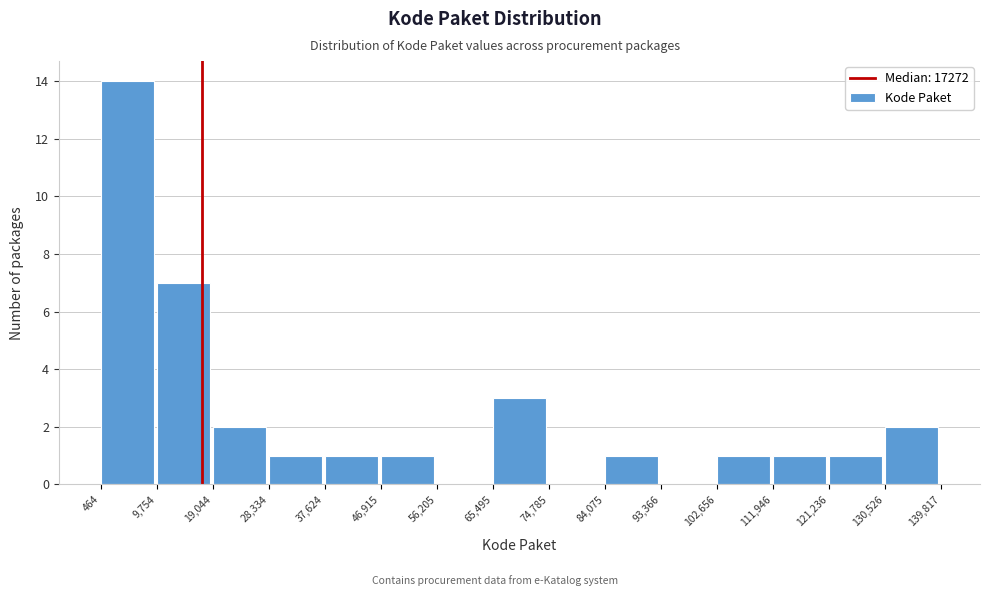

Which range on the x-axis has the tallest bar?

464 to 9,754